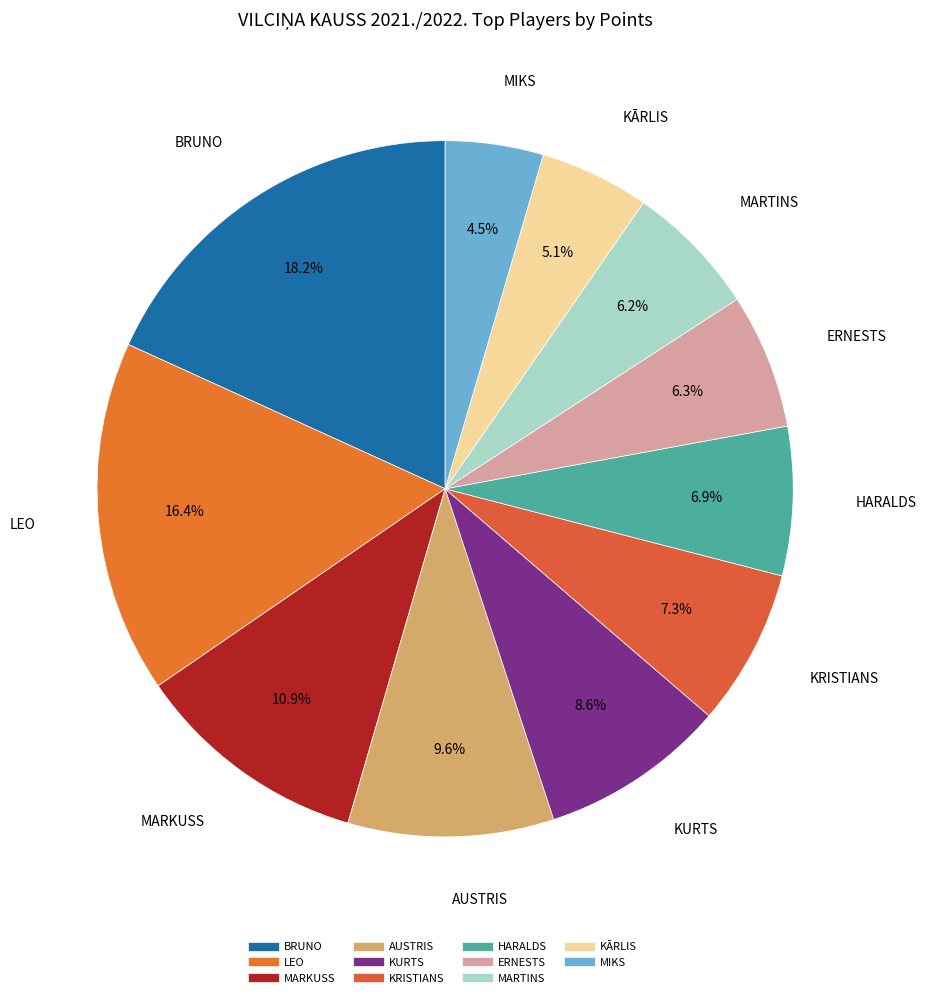

Which has a higher value, BRUNO or KURTS?

BRUNO